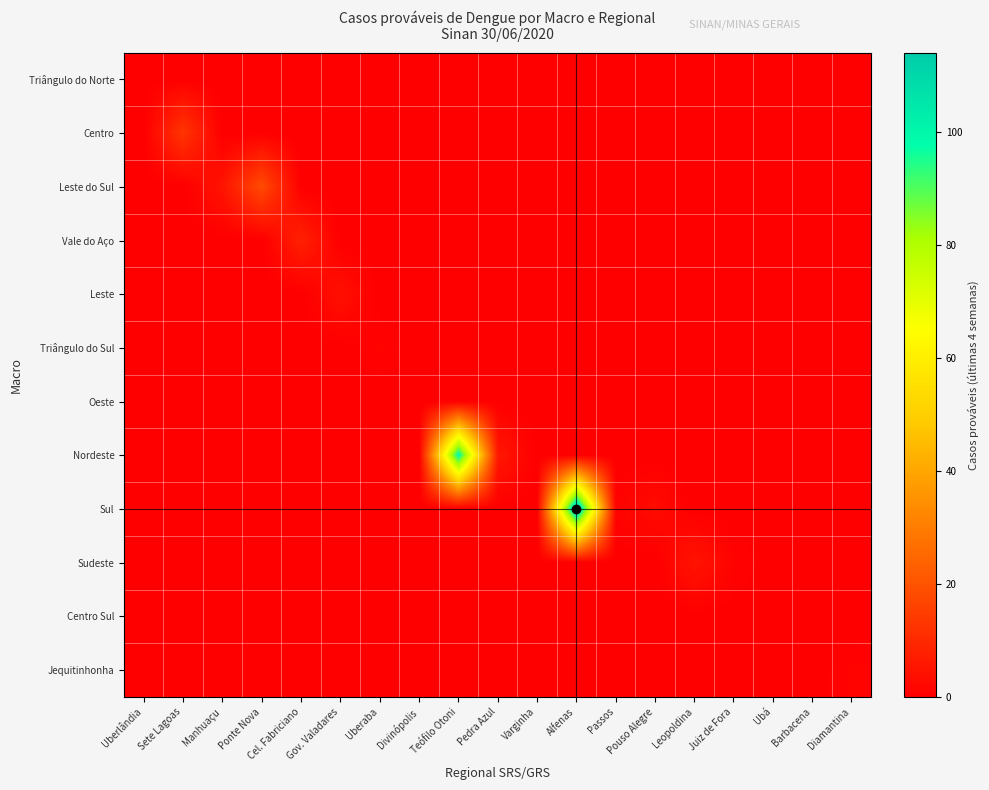

What is the total value across all series at Uberaba?

1